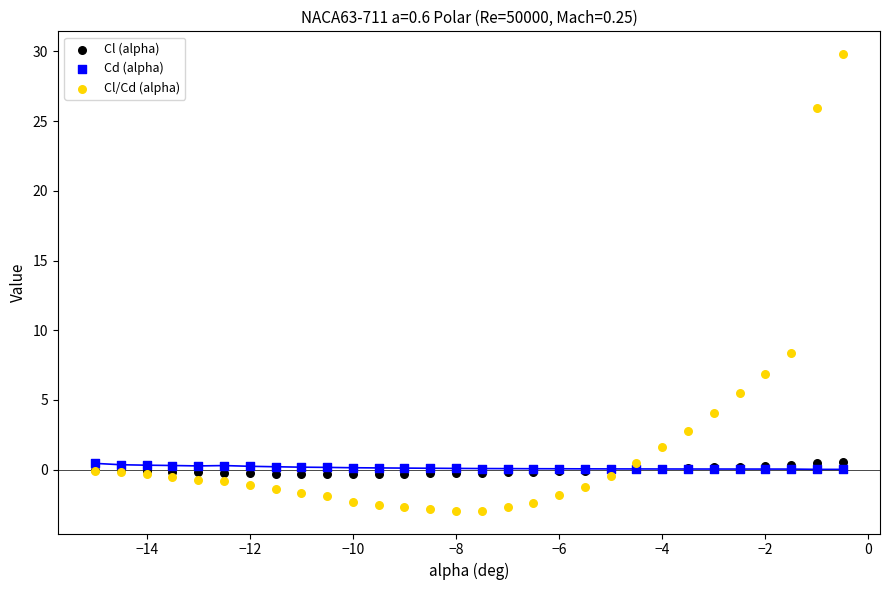

Across all series, what Y value is closest to 13?

8.4